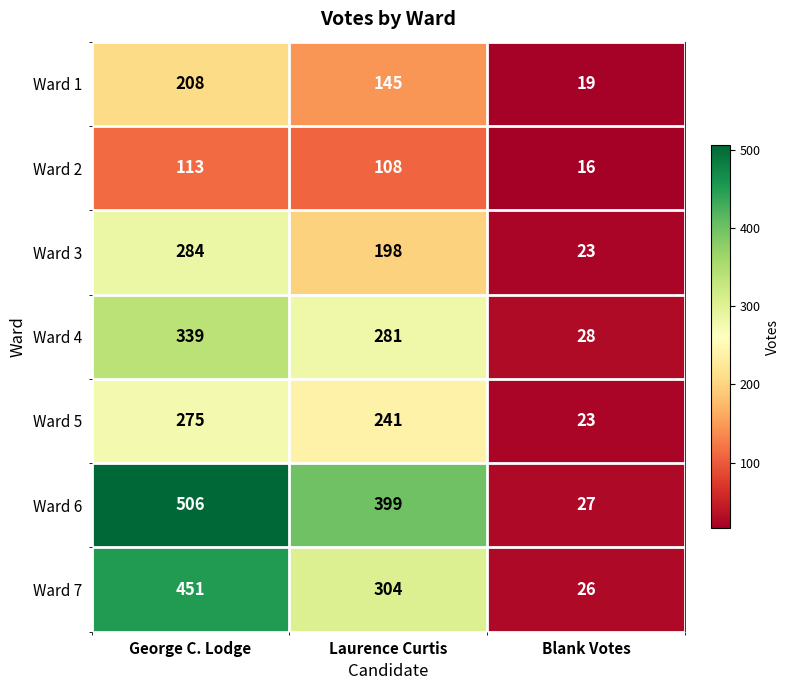

Which series has the largest total across all categories?

Ward 6